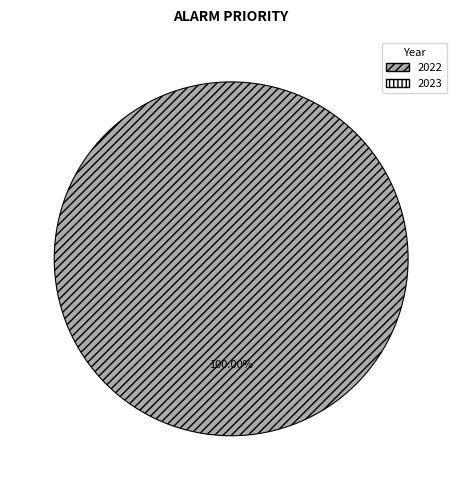

Does any single category account for the majority?

Yes